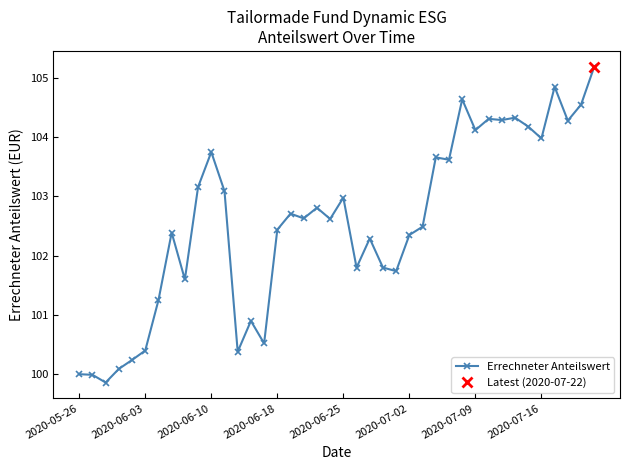

What is the difference between the maximum and minimum values?

5.3